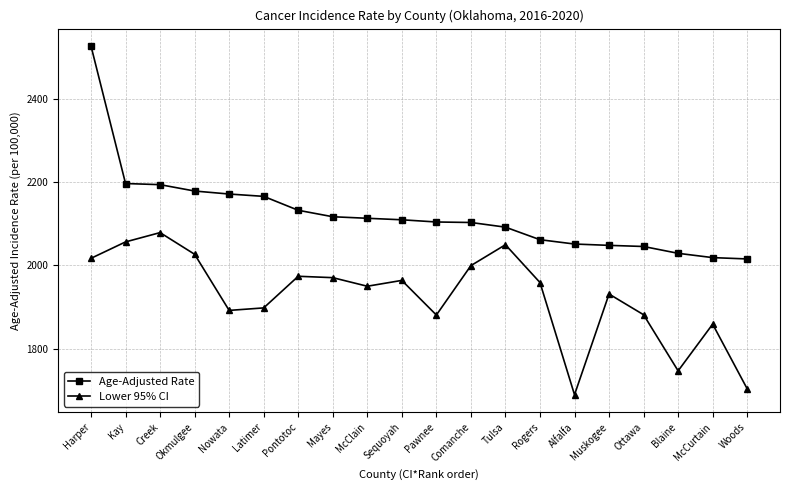

How many lines are shown in the chart?

2